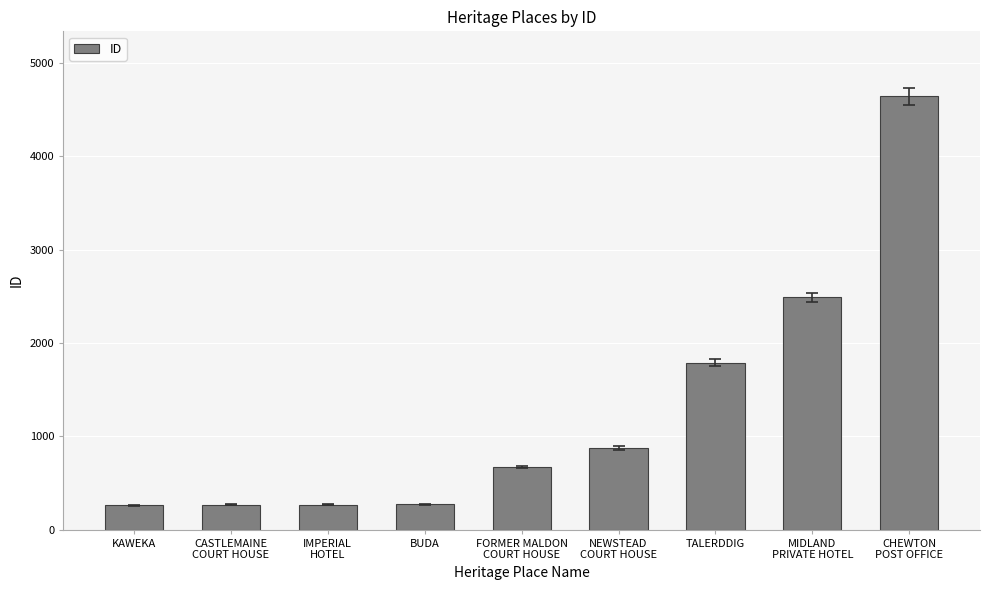

Which category has the highest value across all series?

CHEWTON
POST OFFICE